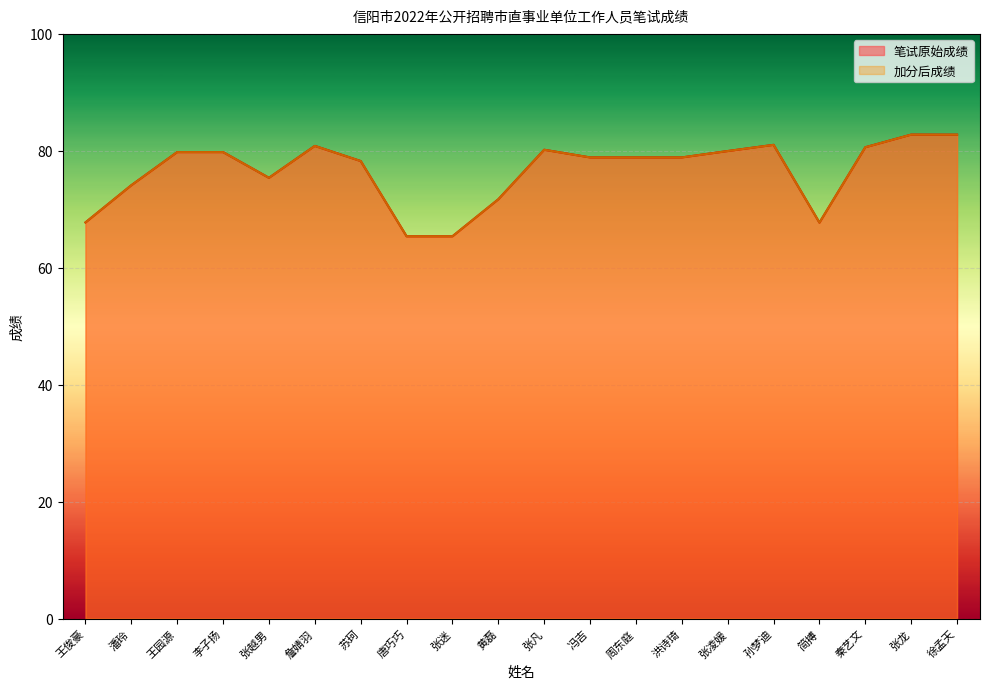

Reading left to right, what are all the values shown in this chart?

笔试原始成绩: 67.8	74.1	79.8	79.8	75.4	80.8	78.2	65.4	65.4	71.7	80.2	78.9	78.9	78.9	80.0	81.0	67.7	80.6	82.8	82.8
加分后成绩: 67.8	74.1	79.8	79.8	75.4	80.8	78.2	65.4	65.4	71.7	80.2	78.9	78.9	78.9	80.0	81.0	67.7	80.6	82.8	82.8